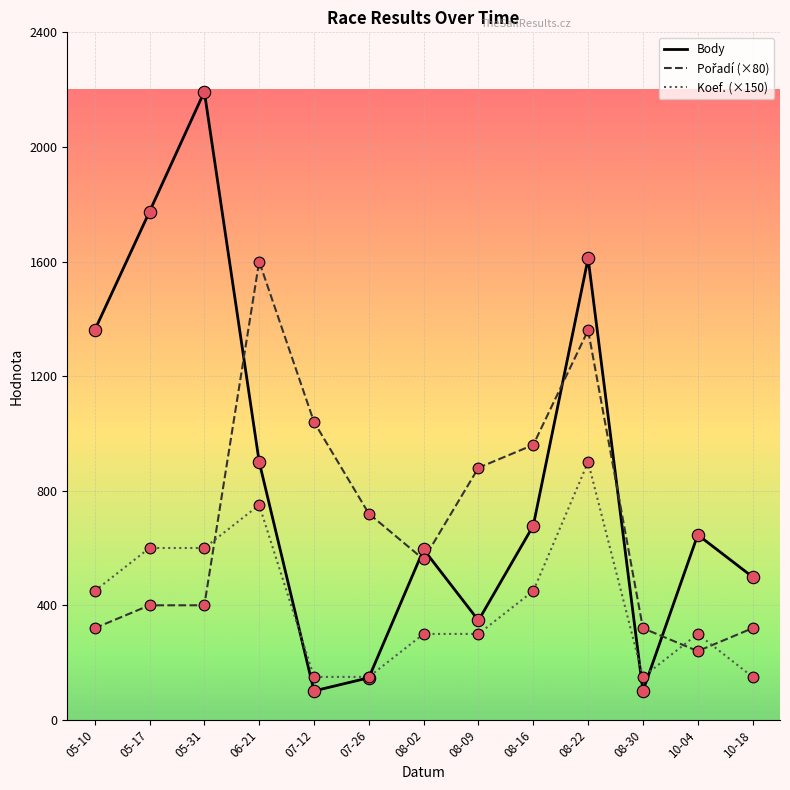

What is the total value across all series at 05-10?

2130